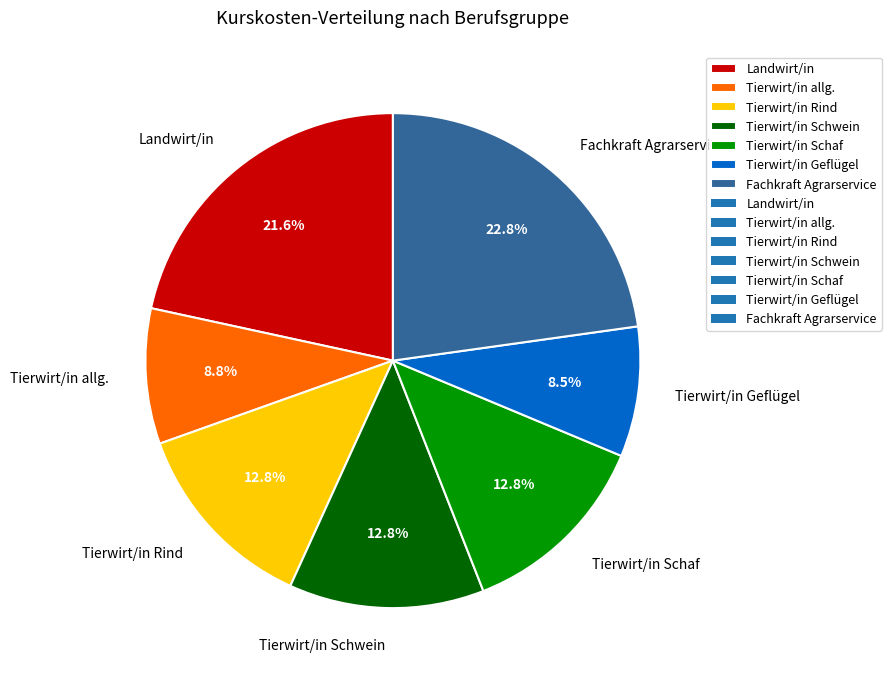

Which category has the biggest portion of the pie?

Fachkraft Agrarservice